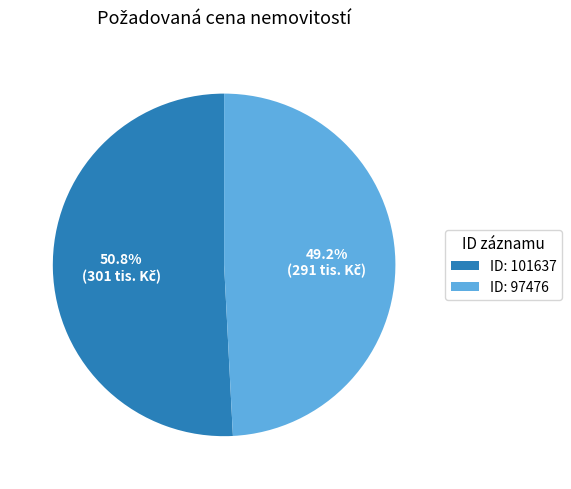

Is the sum of ID: 101637 and ID: 97476 greater than half?

Yes